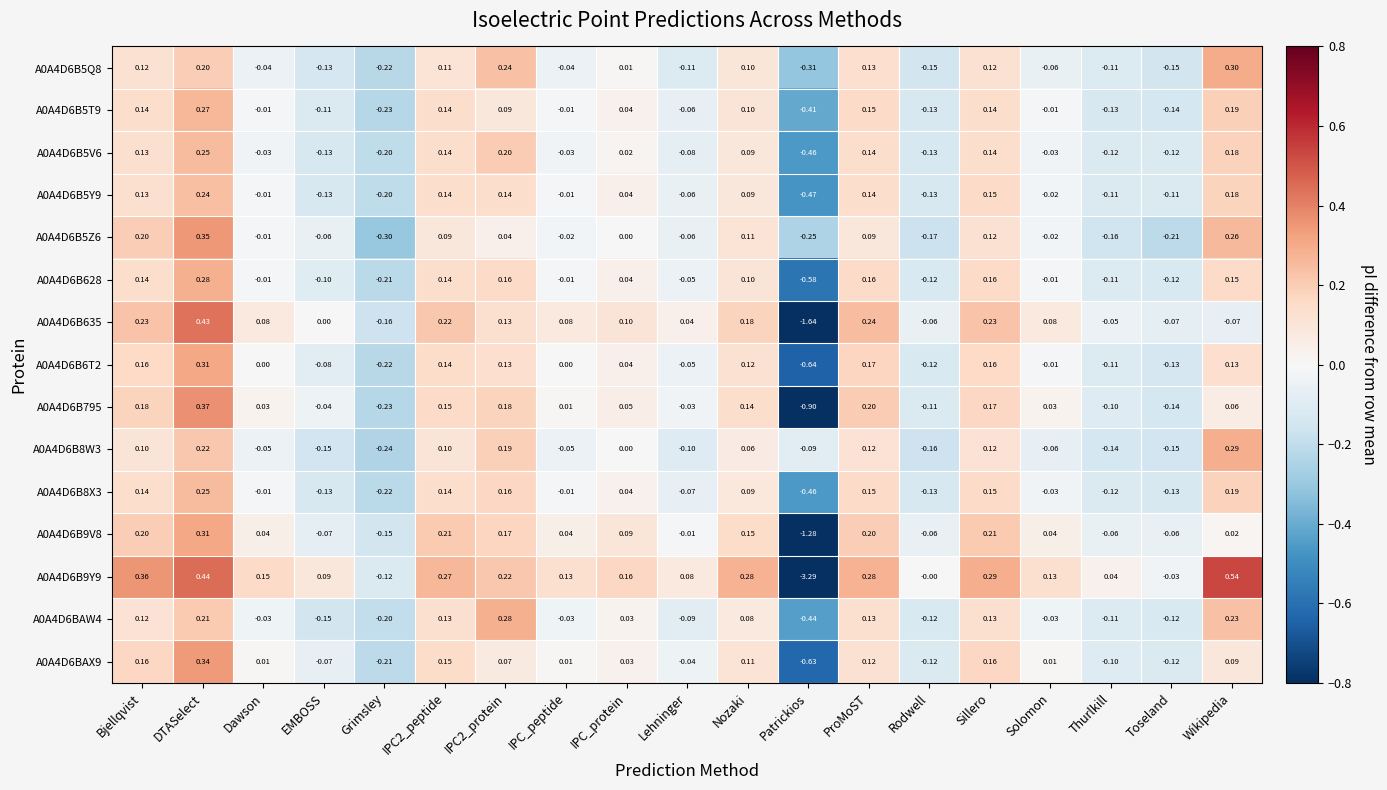

At which category is the sum across all series the highest?

DTASelect